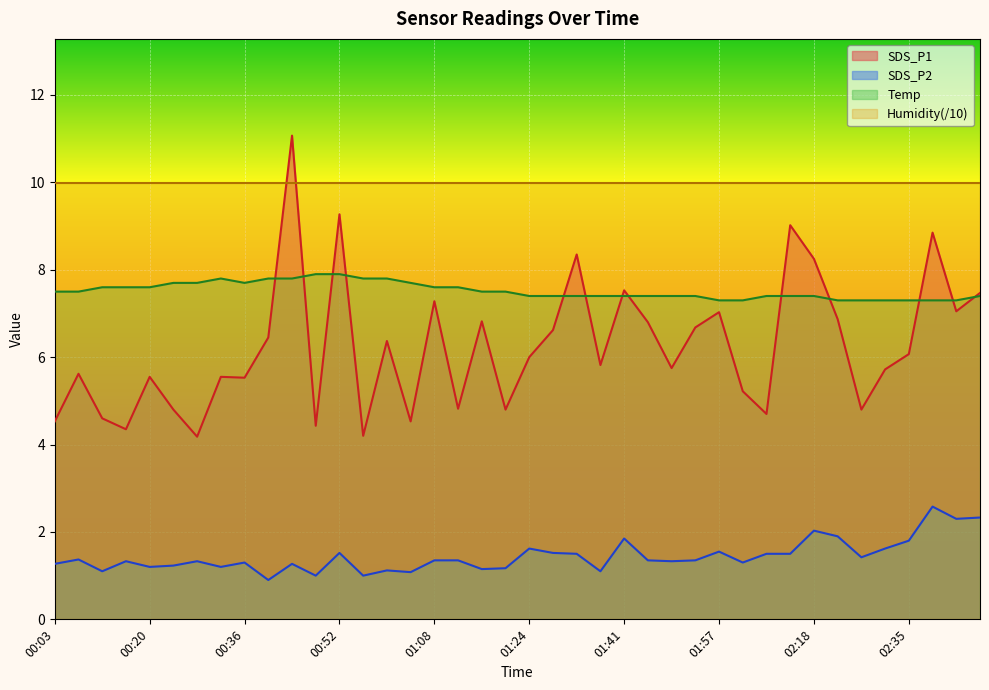

Reading left to right, extract all data points from this chart.

SDS_P1: 4.5	5.6	4.6	4.3	5.5	4.8	4.2	5.5	5.5	6.5	11.1	4.4	9.3	4.2	6.4	4.5	7.3	4.8	6.8	4.8	6.0	6.6	8.3	5.8	7.5	6.8	5.8	6.7	7.0	5.2	4.7	9.0	8.2	6.9	4.8	5.7	6.1	8.8	7.0	7.5
SDS_P2: 1.3	1.4	1.1	1.3	1.2	1.2	1.3	1.2	1.3	0.9	1.3	1.0	1.5	1.0	1.1	1.1	1.4	1.4	1.1	1.2	1.6	1.5	1.5	1.1	1.9	1.4	1.3	1.4	1.6	1.3	1.5	1.5	2.0	1.9	1.4	1.6	1.8	2.6	2.3	2.3
Temp: 7.5	7.5	7.6	7.6	7.6	7.7	7.7	7.8	7.7	7.8	7.8	7.9	7.9	7.8	7.8	7.7	7.6	7.6	7.5	7.5	7.4	7.4	7.4	7.4	7.4	7.4	7.4	7.4	7.3	7.3	7.4	7.4	7.4	7.3	7.3	7.3	7.3	7.3	7.3	7.4